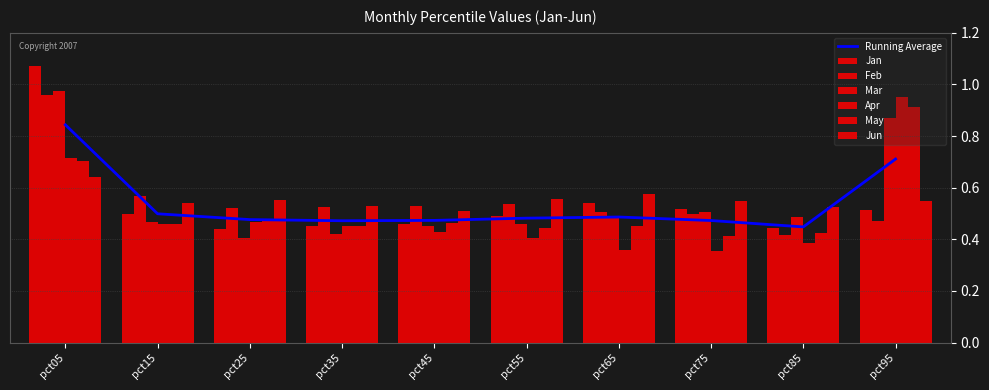

Is the value of Mar at pct55 greater than the value of Apr at pct35?

Yes